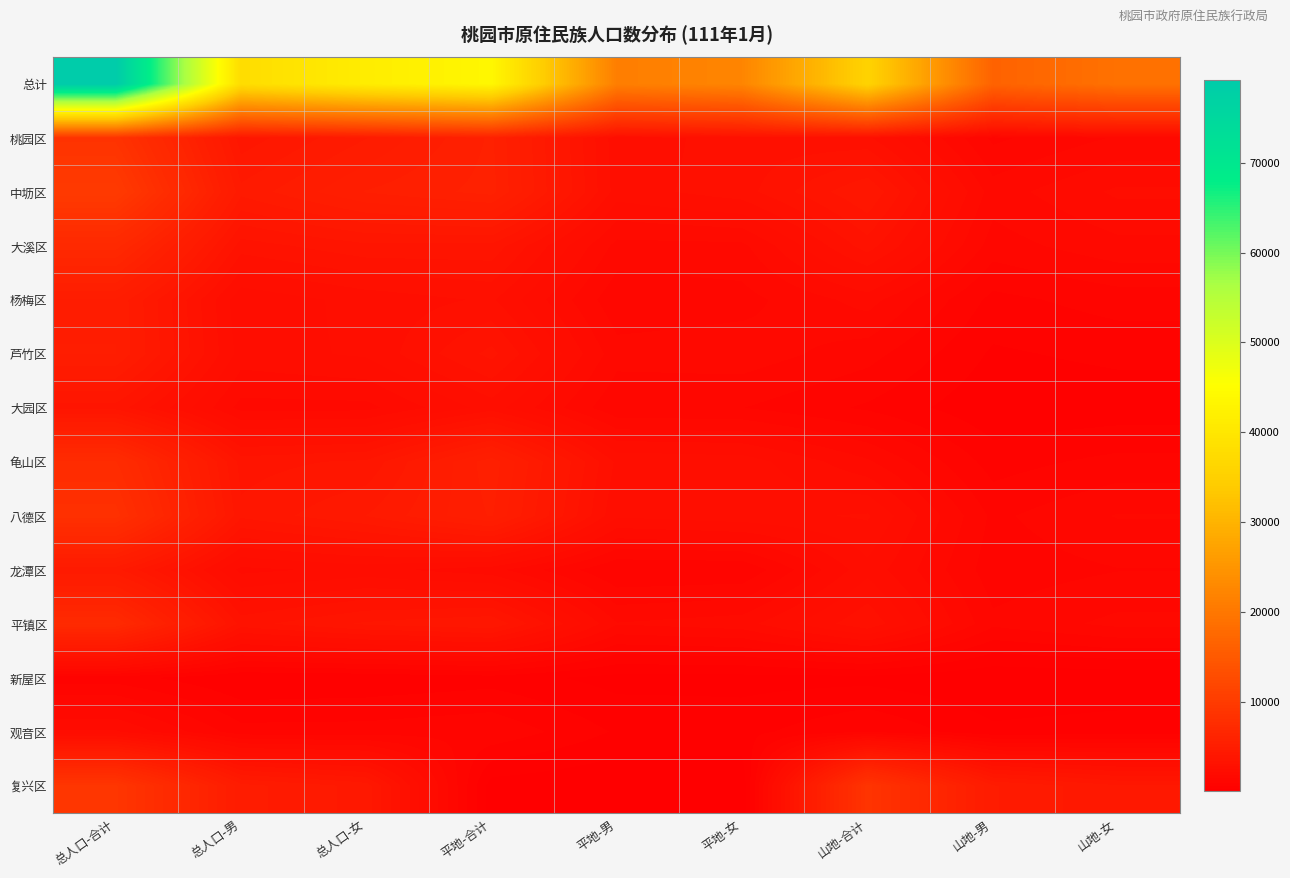

Count the number of categories in the chart.

9